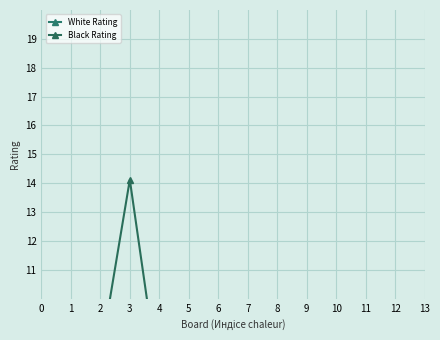

Which has a higher value, 10 or 8?

10